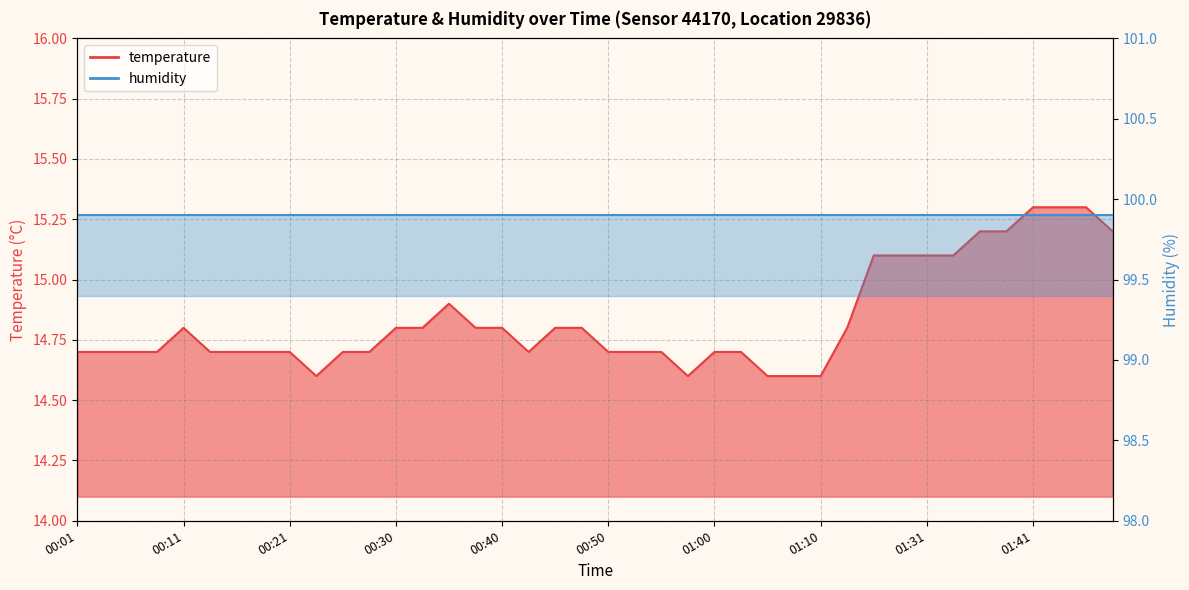

What is the difference between the values at 00:18 and 01:15?

0.1